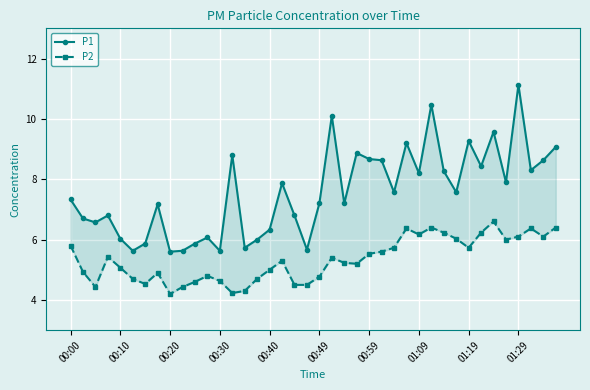

The value of P2 at 11 is 3.3. True or false?

False